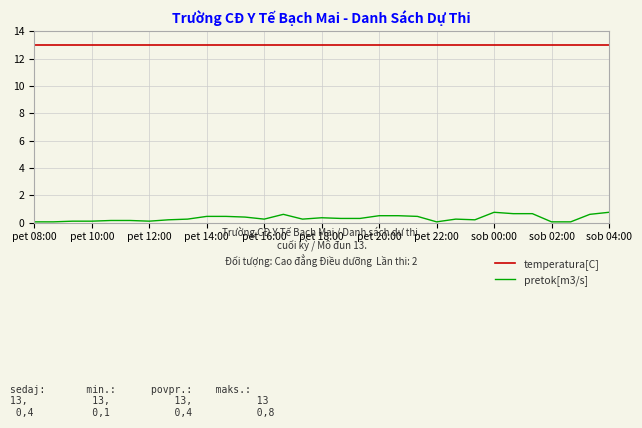

What is the greatest value displayed?

13.0